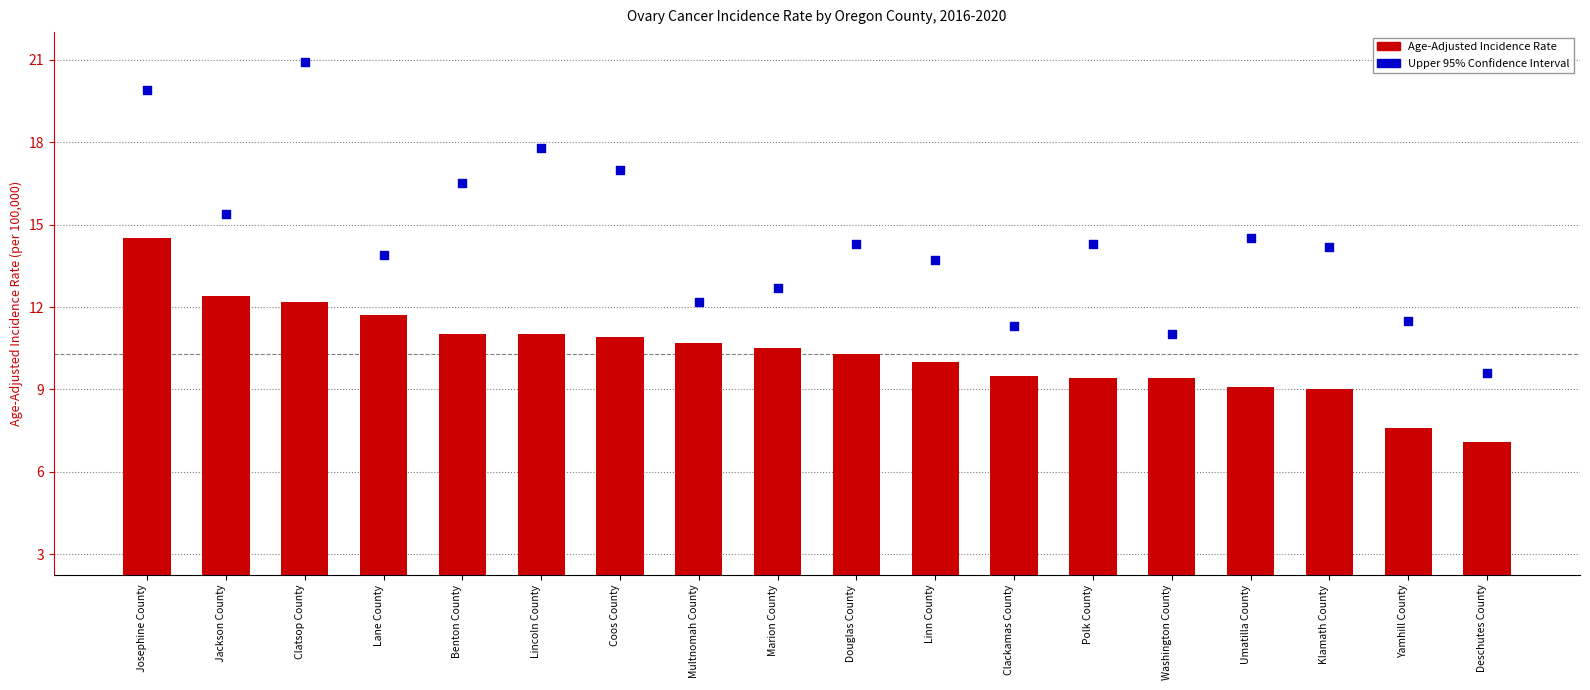

At how many categories does at least one series exceed 15?

6